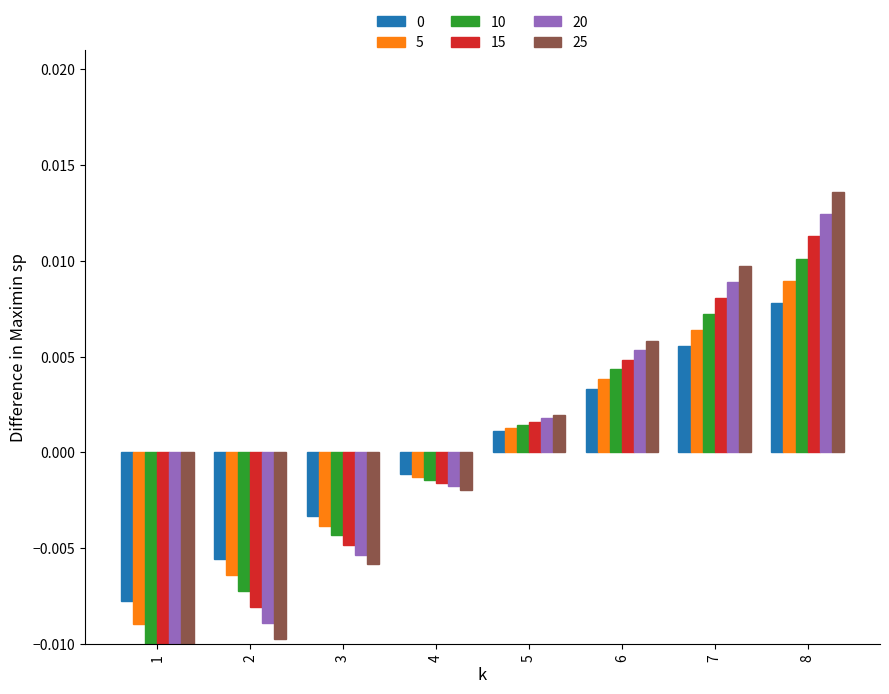

True or false: 5 has a value of -0.0 at 4.

True